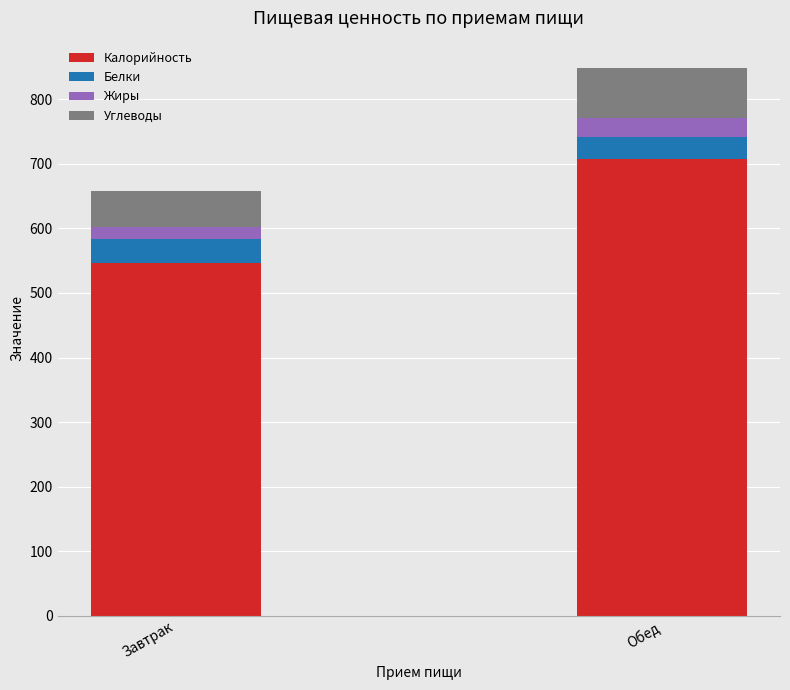

List the labels in order of Калорийность value, smallest first.

Завтрак, Обед